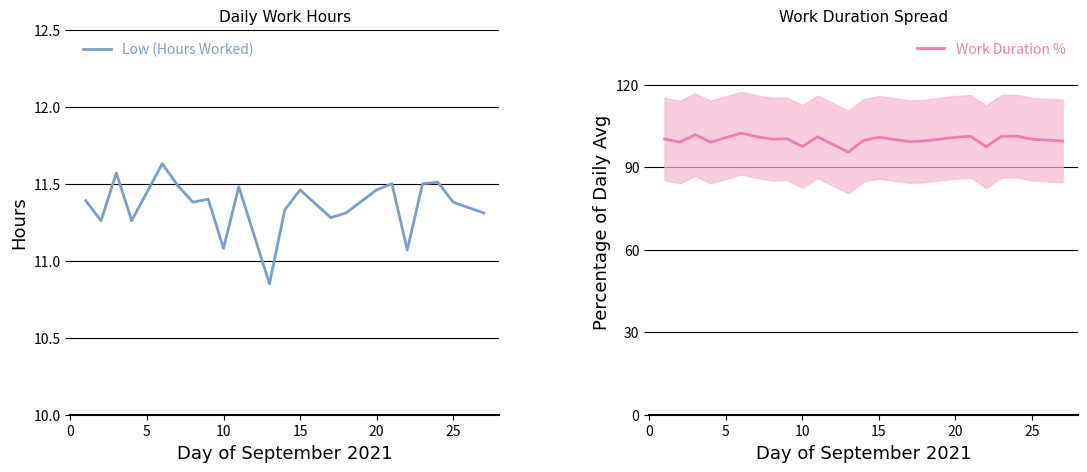

The value of Low (Hours Worked) at 15 is 19.9. True or false?

False